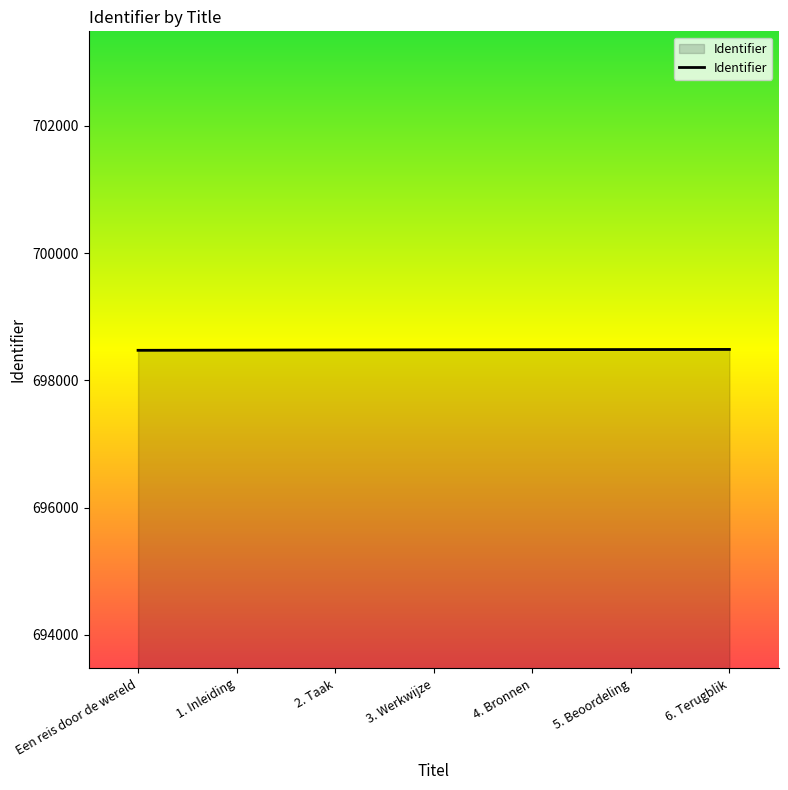

Read the value at Een reis door de wereld.

698473